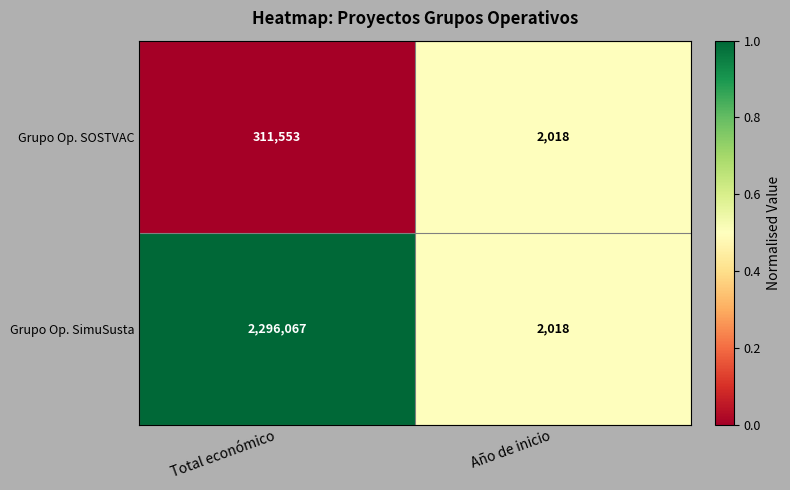

Rank the series by their average value, from highest to lowest.

Grupo Op. SimuSusta, Grupo Op. SOSTVAC